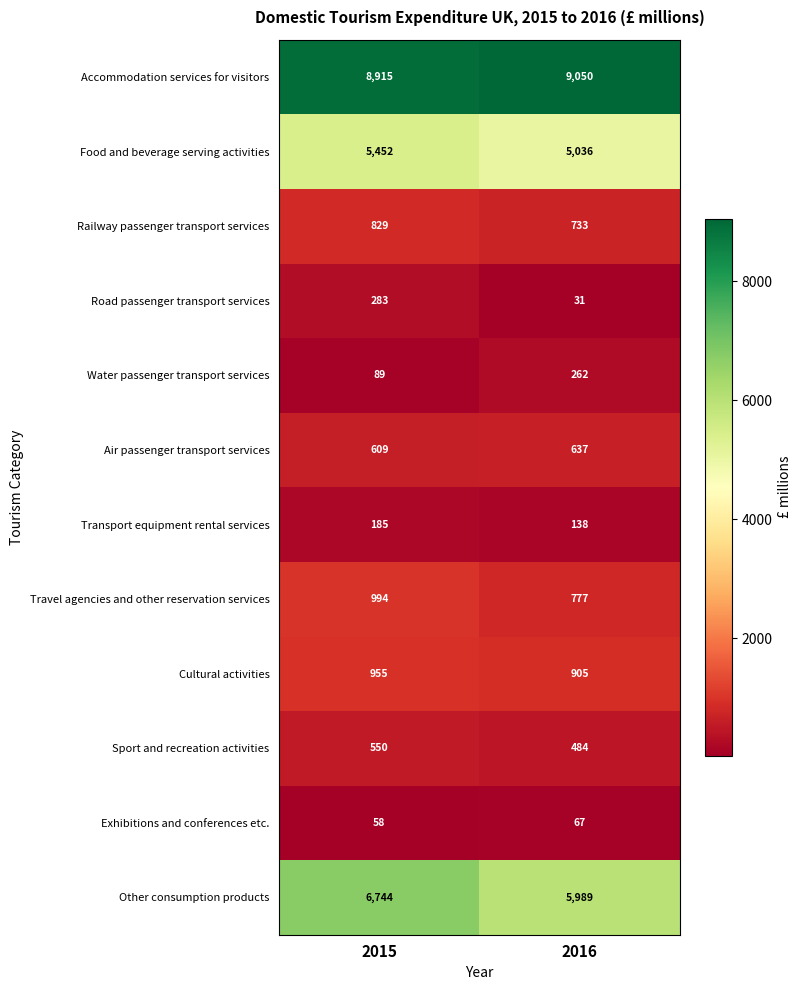

What is the total value across all series at 2015?

25663